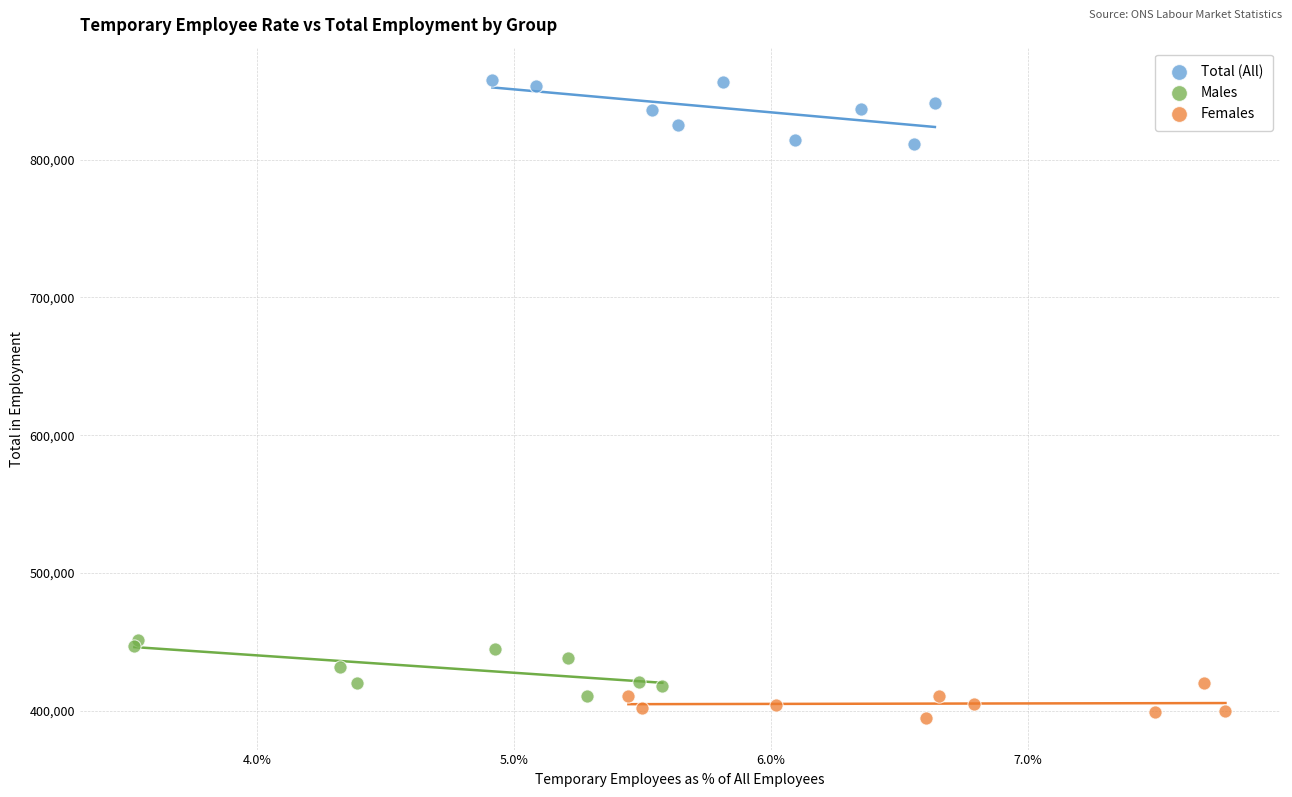

What are all the series names shown in the legend?

Total (All), Males, Females